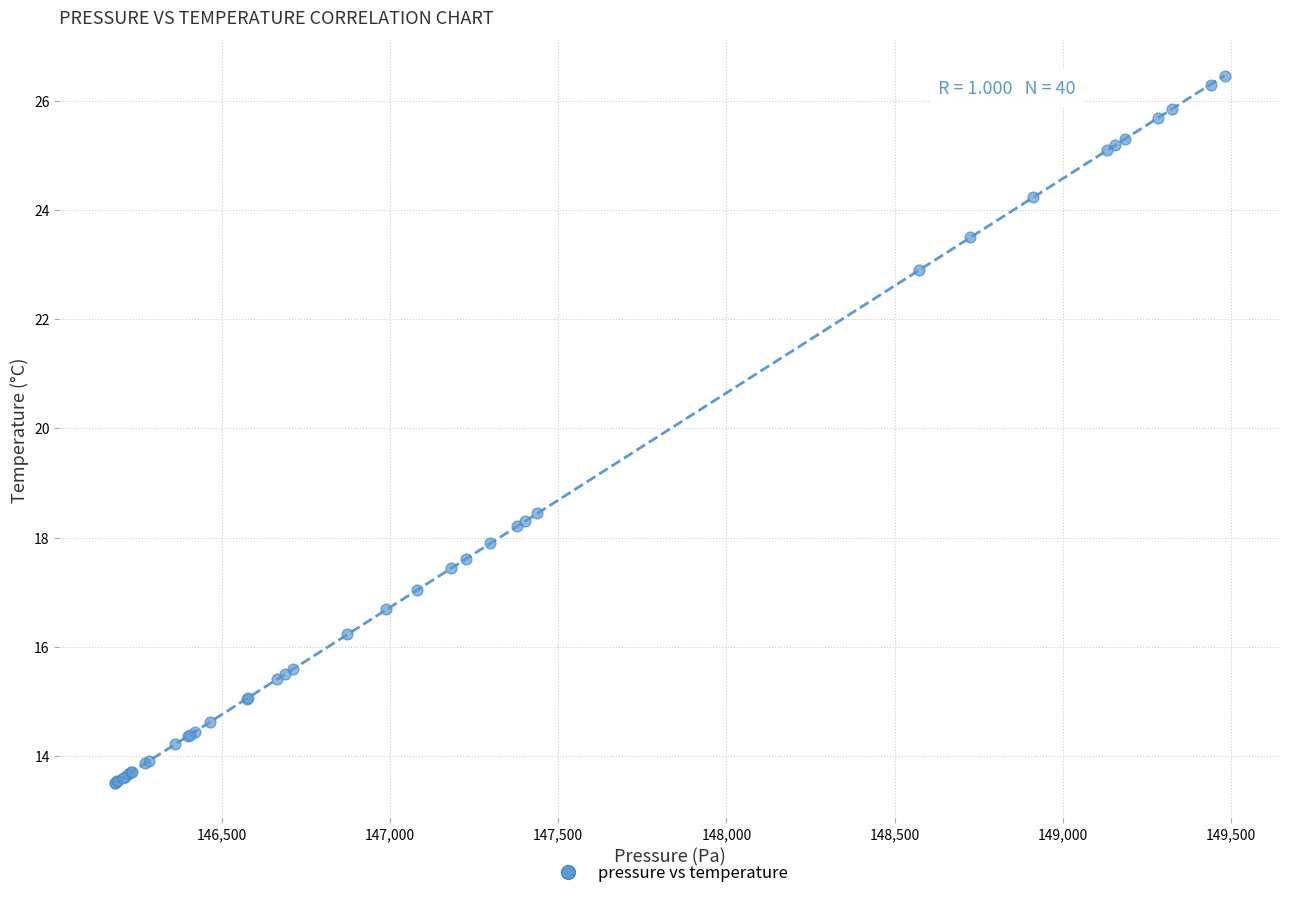

What Y value in the scatter plot is closest to 19?

18.5